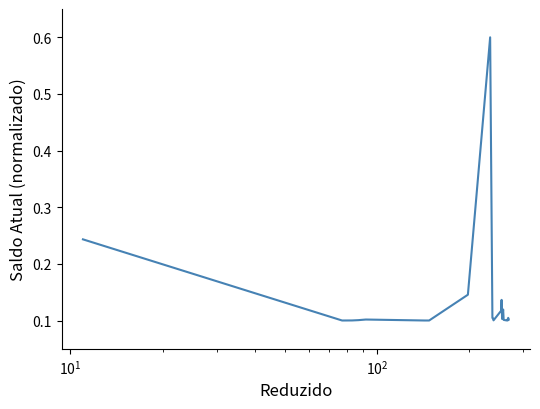

What is the greatest value displayed?

0.6